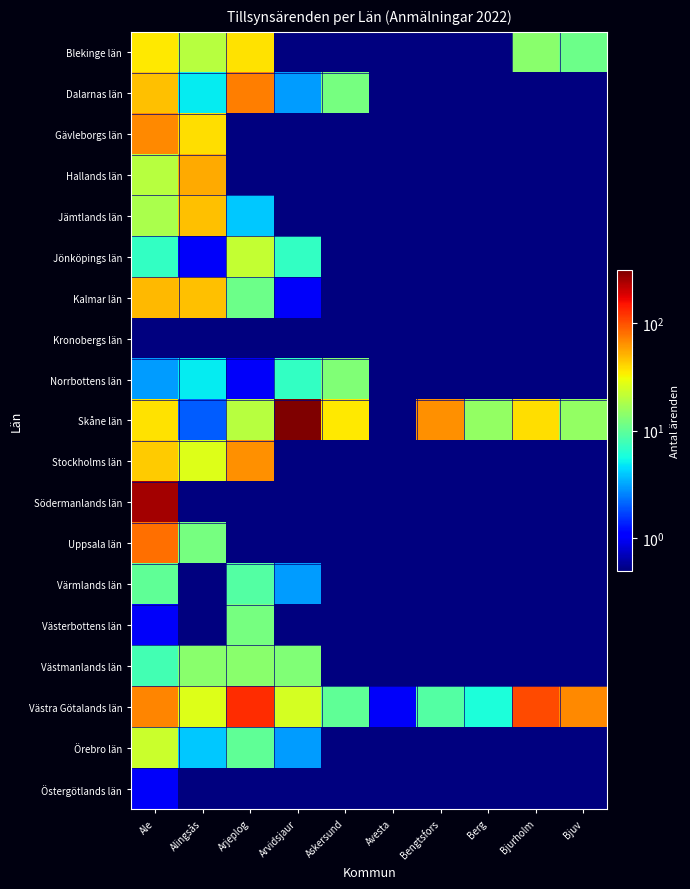

What is the smallest value displayed?

0.1